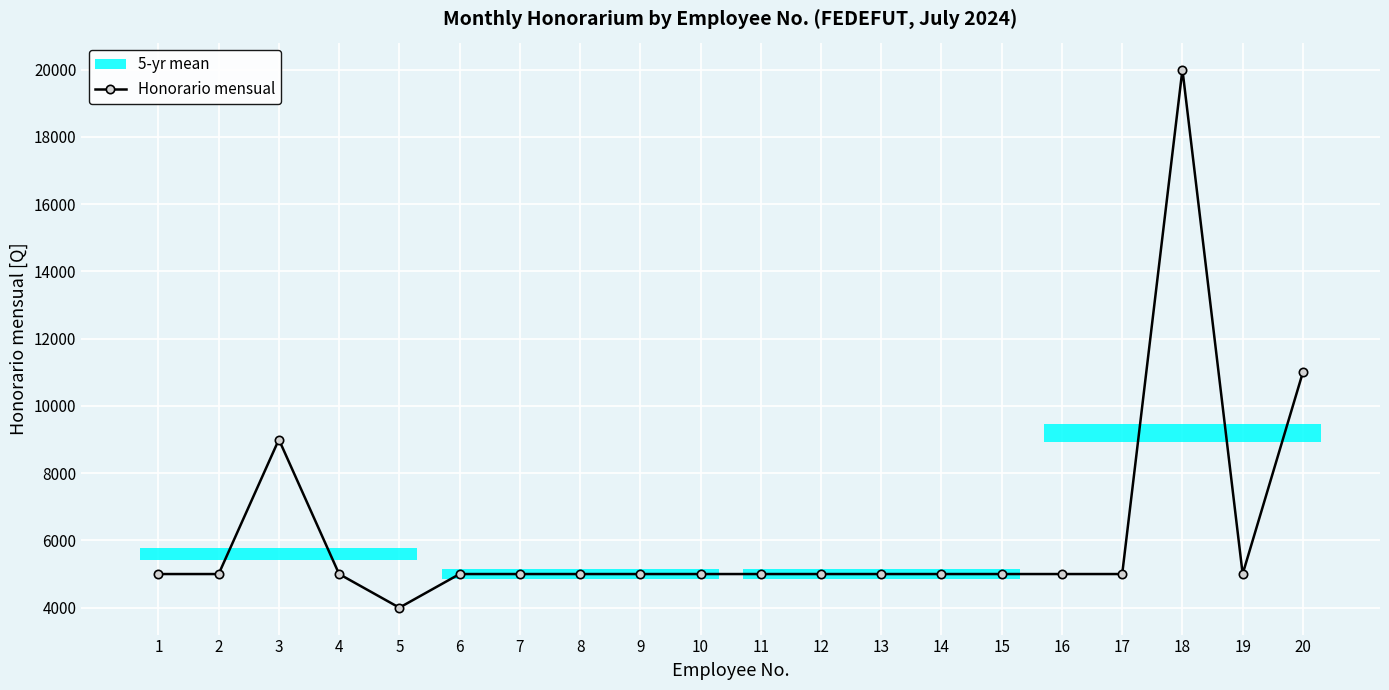

The value at 11 is 8827. True or false?

False